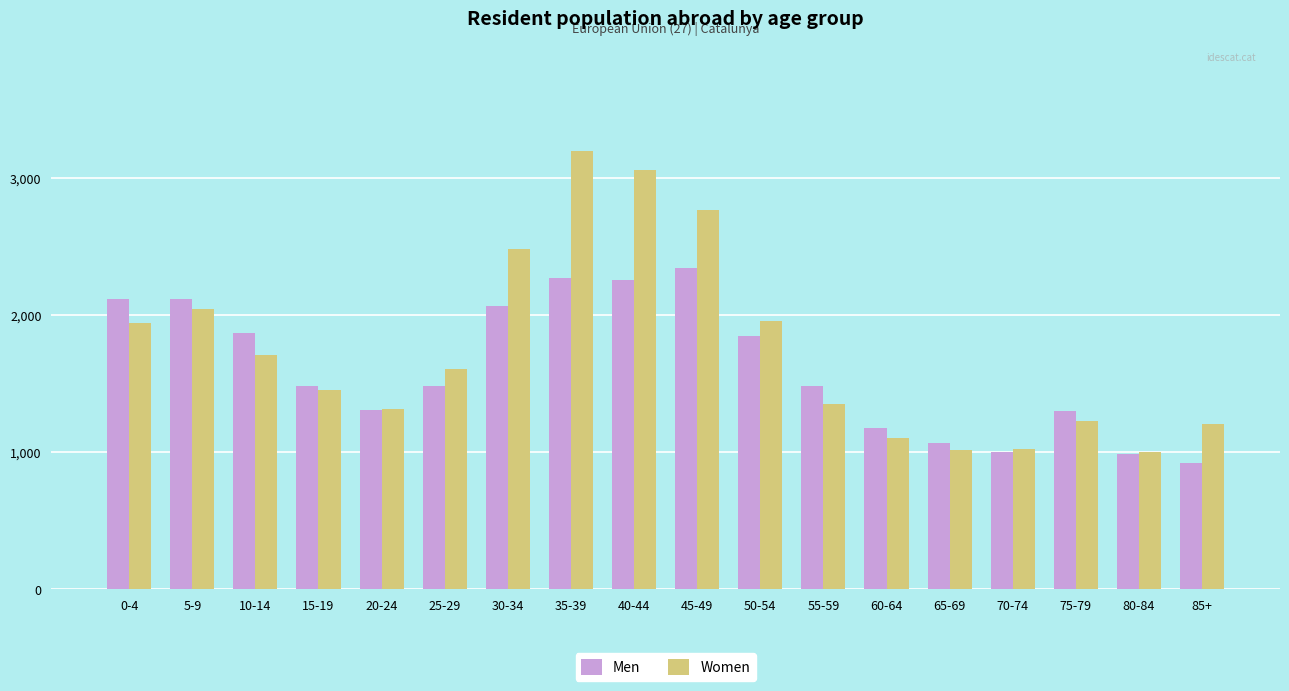

What is the label of the 7th bar from the right?

55-59